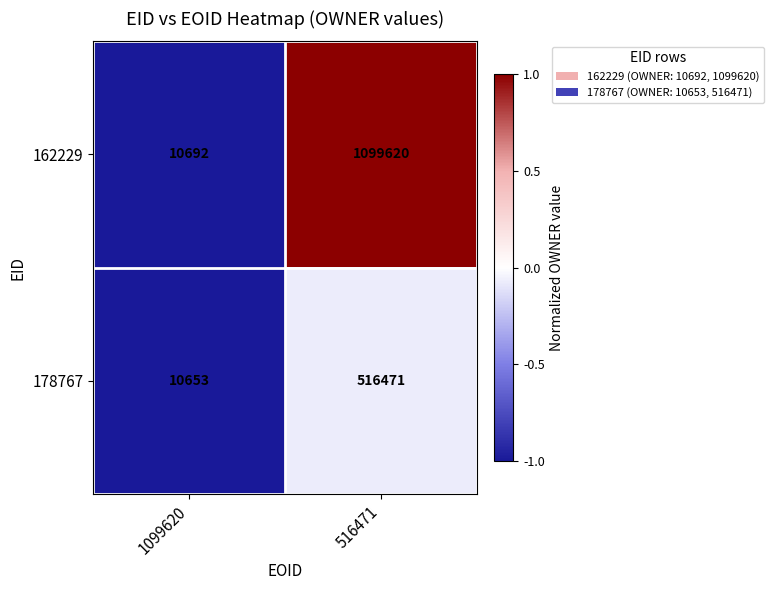

Reading right to left, list all the values displayed in this chart.

162229: 1099620	10692
178767: 516471	10653